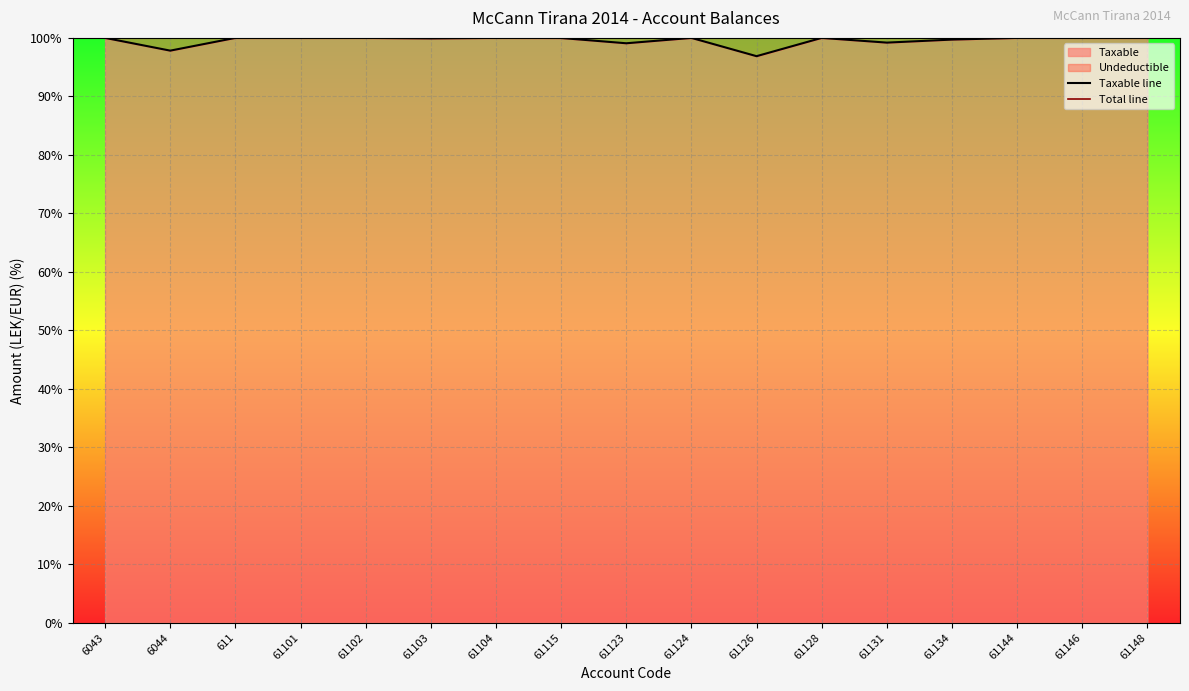

Which series has the widest spread of values?

Taxable line